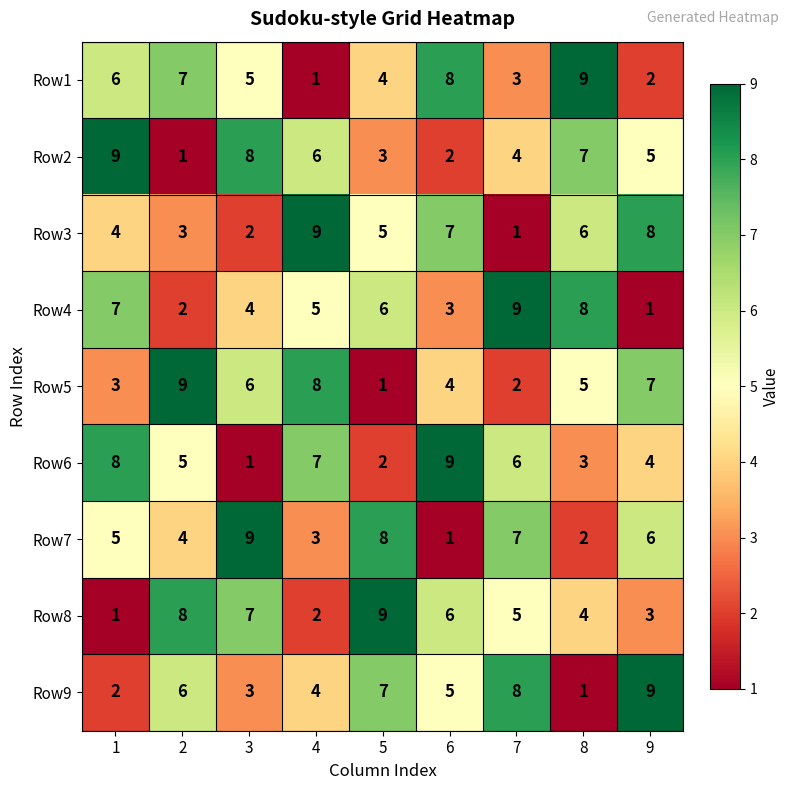

Is the value of Row4 at 4 greater than the value of Row6 at 7?

No